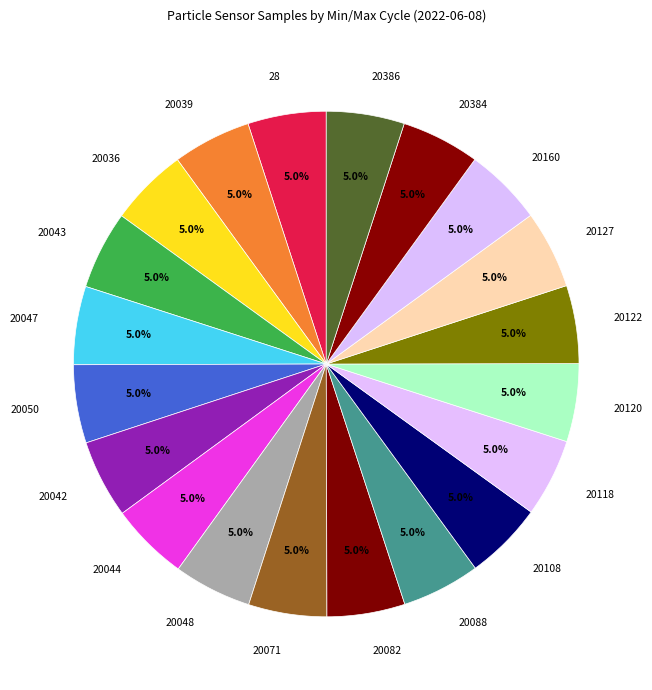

Is it true that 20160 is 12% of the pie?

False